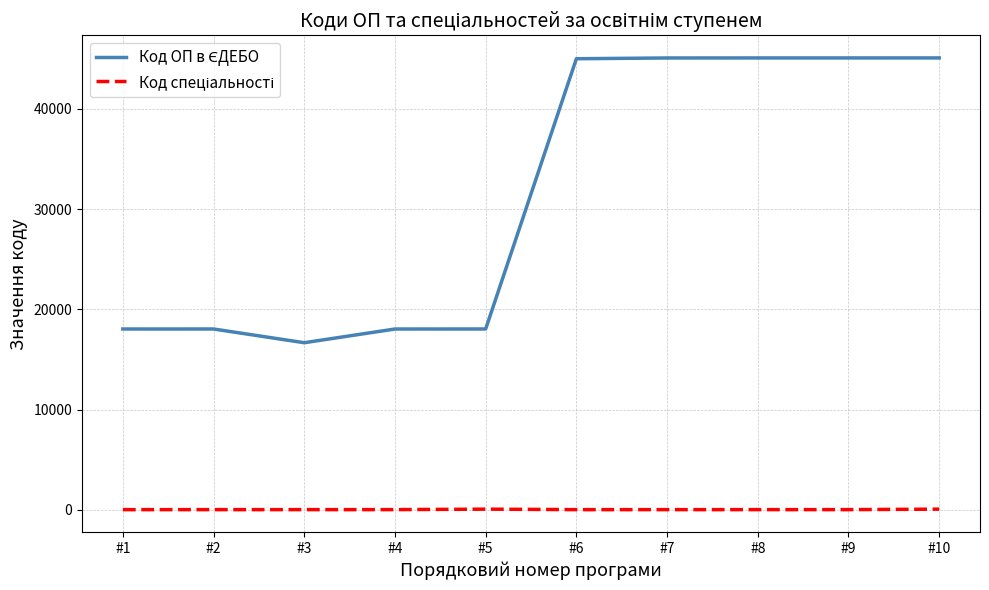

What is the greatest value displayed?

45080